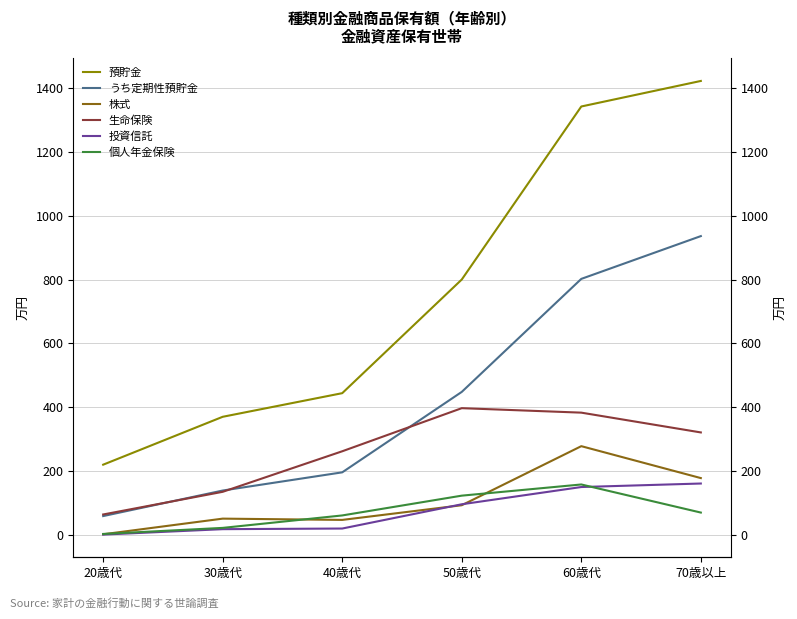

At which category does the chart reach its minimum across all series?

20歳代